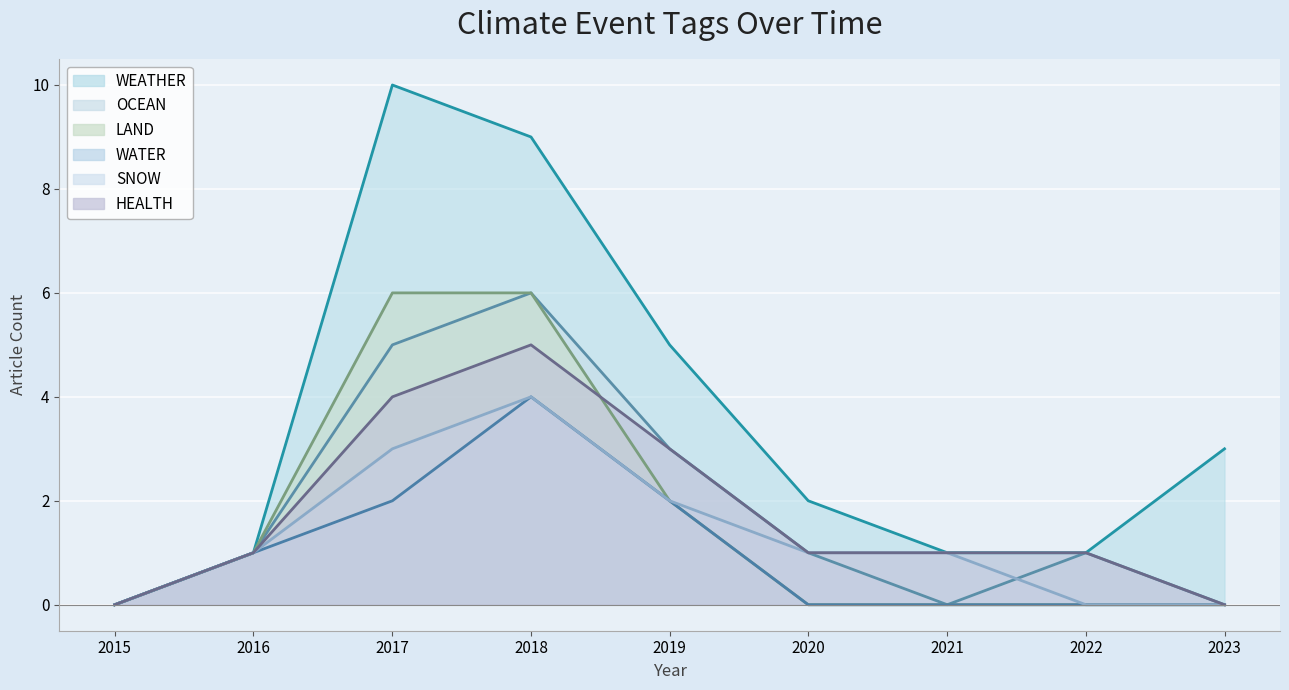

True or false: LAND has more than 2 points higher than both neighbors.

False